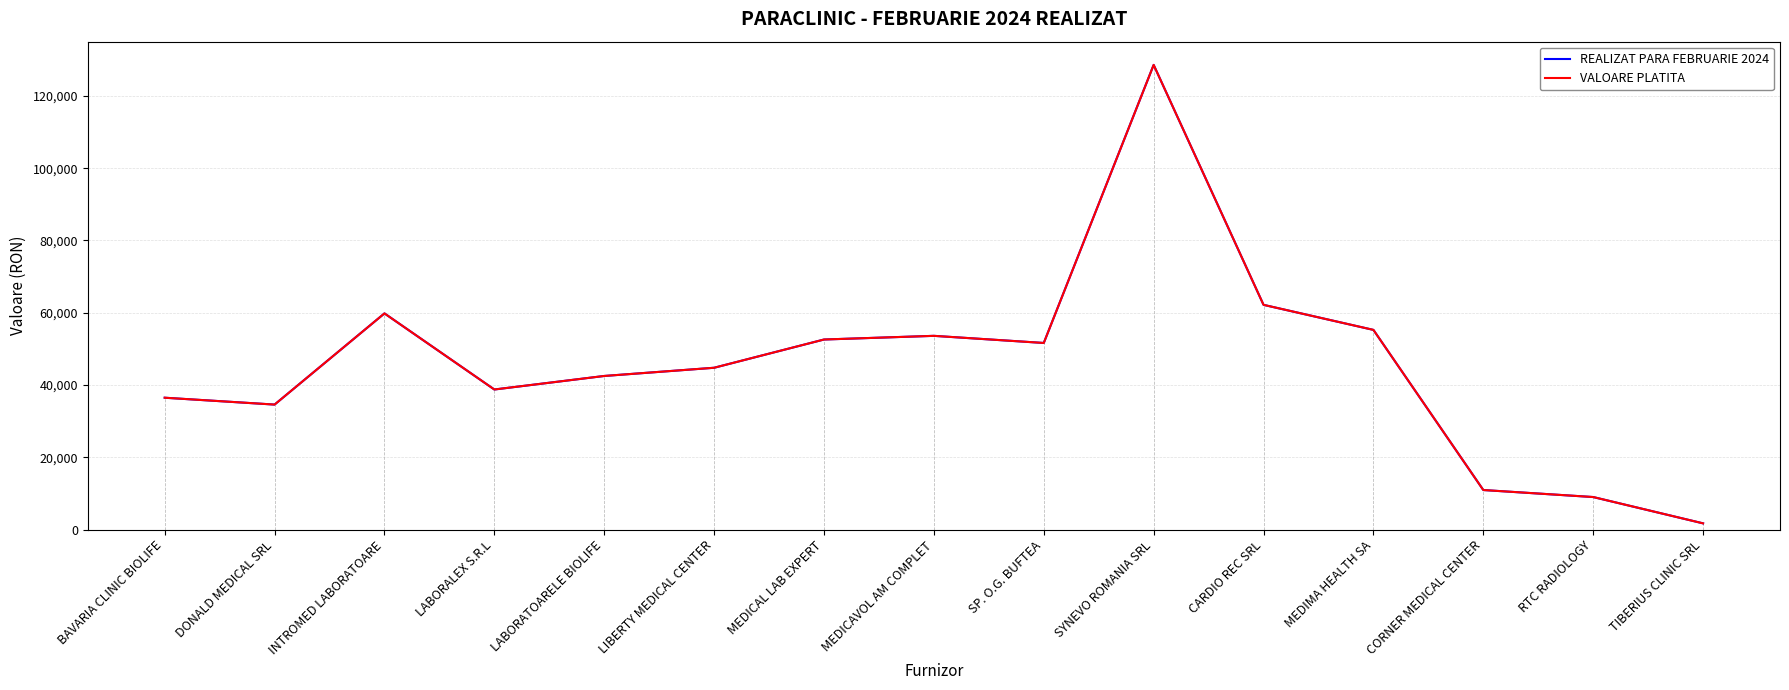

Is this an area chart (filled region under the line)?

No